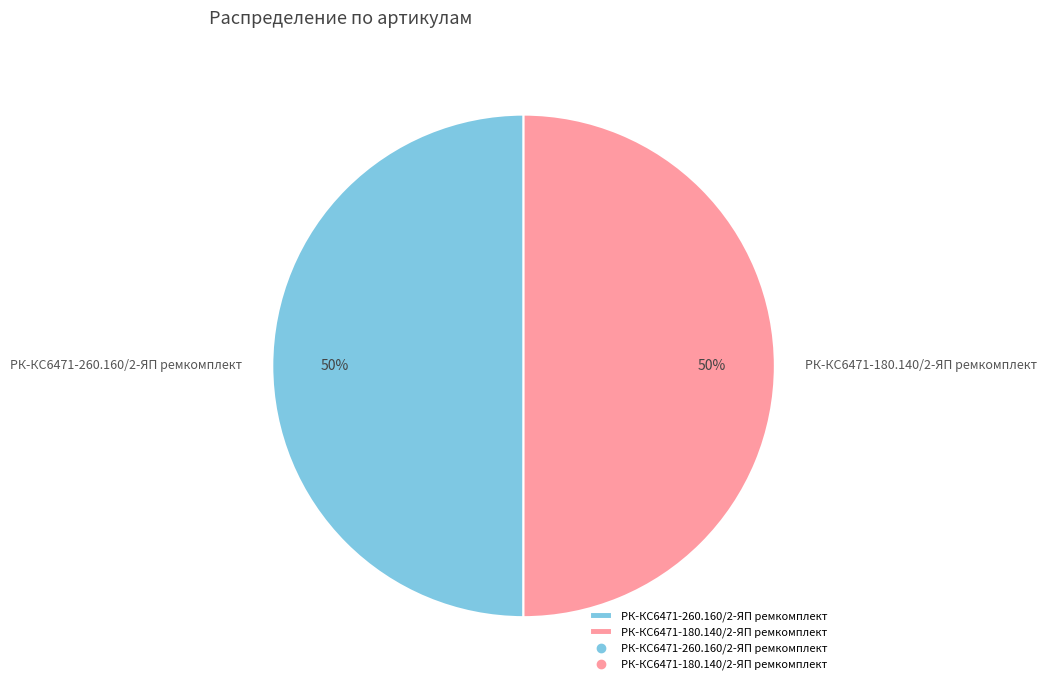

What is the ratio of the value at РК-КС6471-260.160/2-ЯП ремкомплект to the value at РК-КС6471-180.140/2-ЯП ремкомплект?

1.0